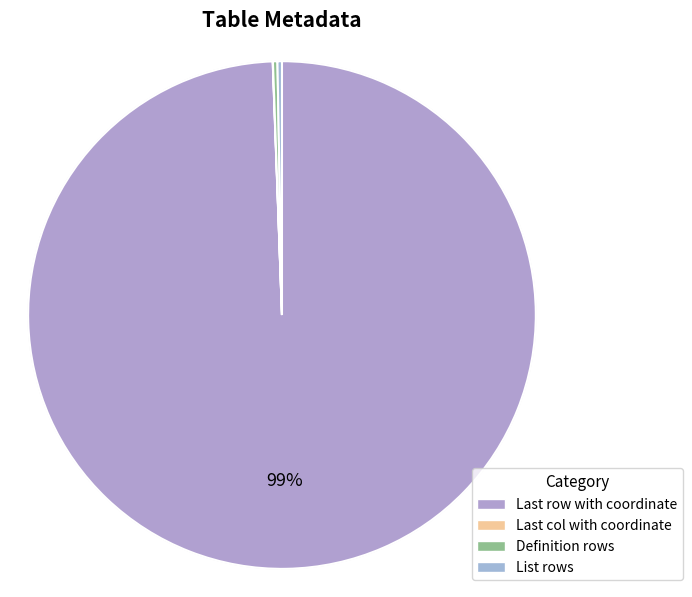

Which slice is the largest?

Last row with coordinate